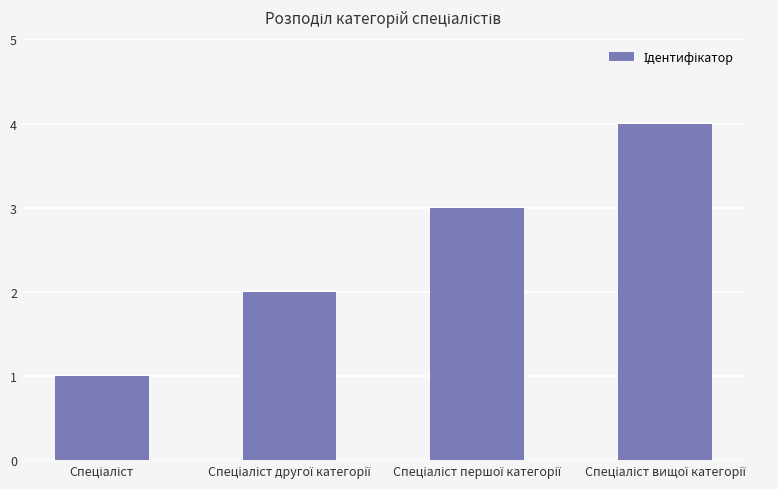

What is the greatest value displayed?

4